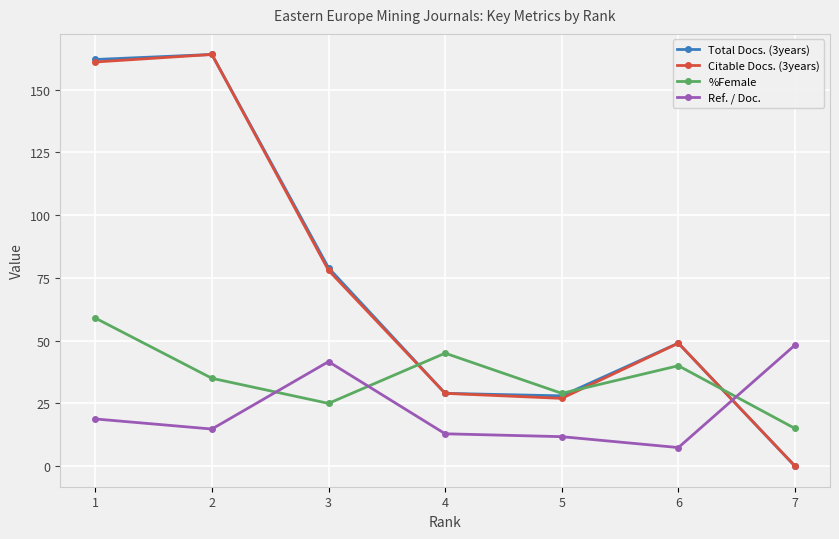

At how many categories does at least one series exceed 85?

2